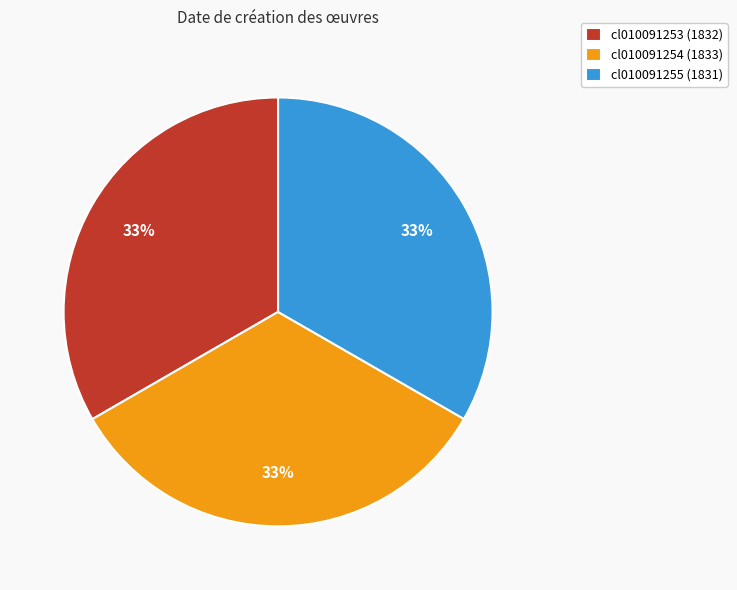

To the nearest percent, what percentage of the pie is cl010091254?

33%